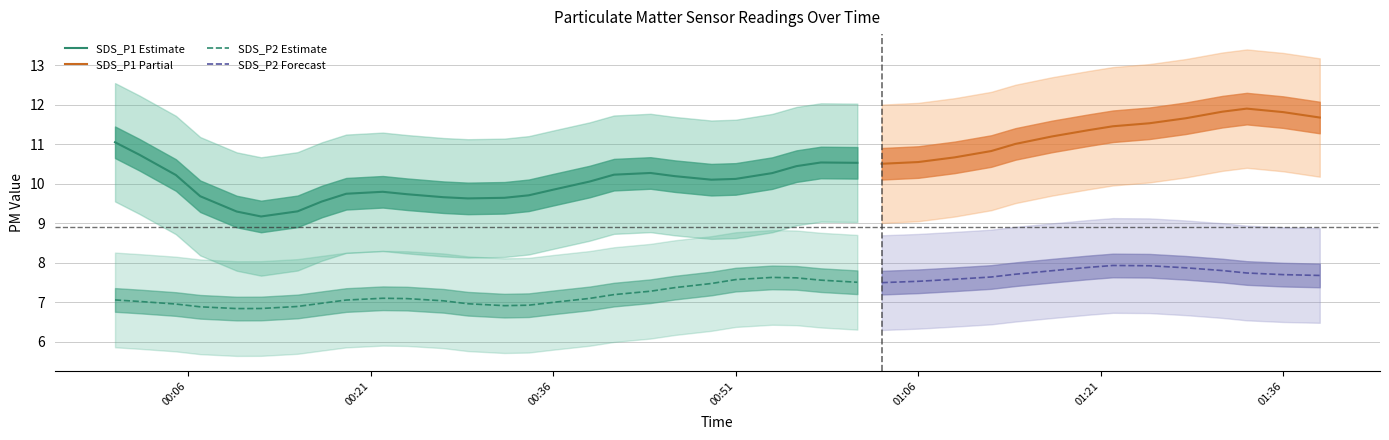

What is the total value across all series at 2021/09/26 00:15?

16.0